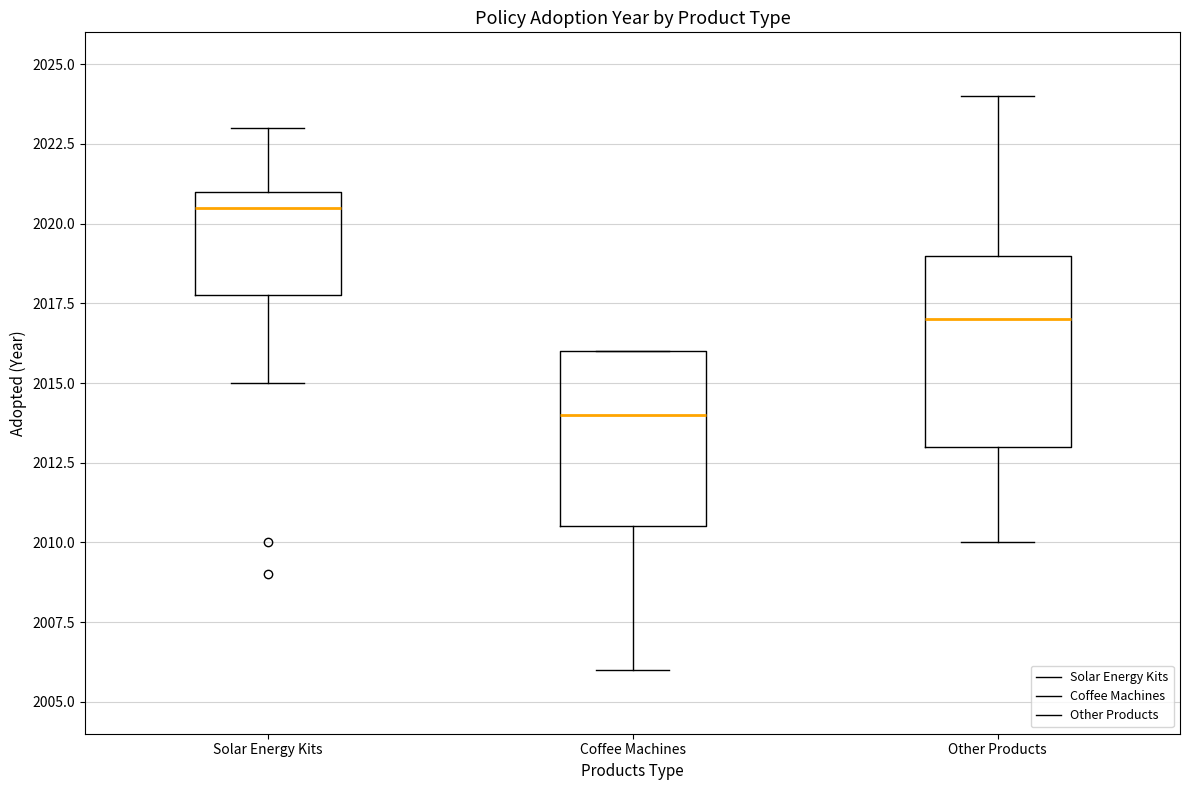

Which box is the tallest, from its lower edge to its upper edge?

Other Products